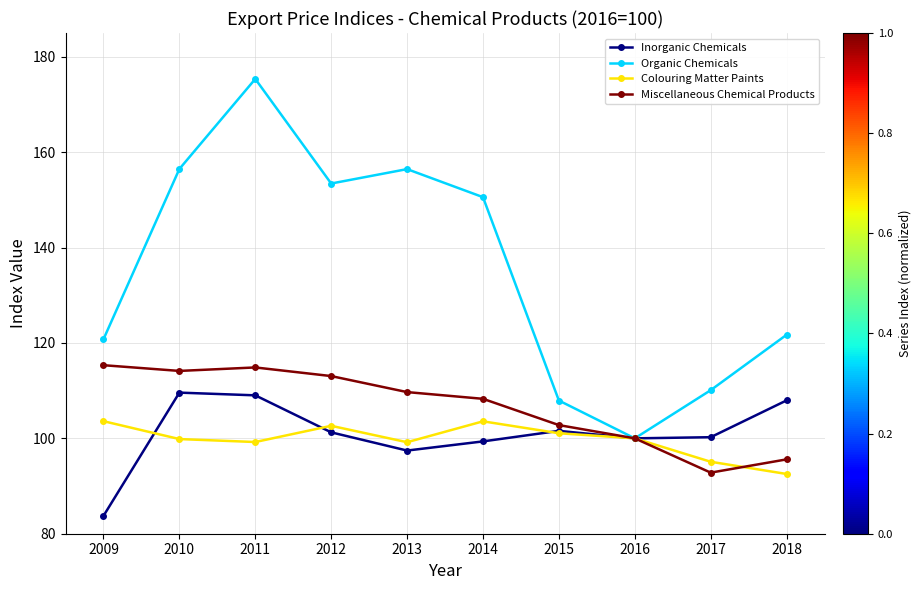

Is it true that Inorganic Chemicals equals 109.6 at 2010?

True